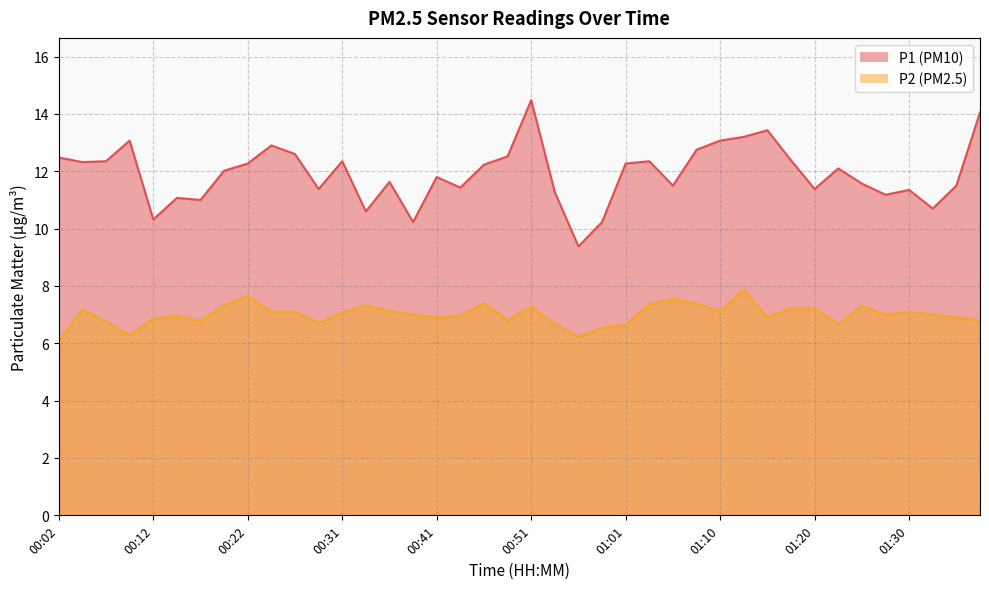

Count the number of categories in the chart.

40